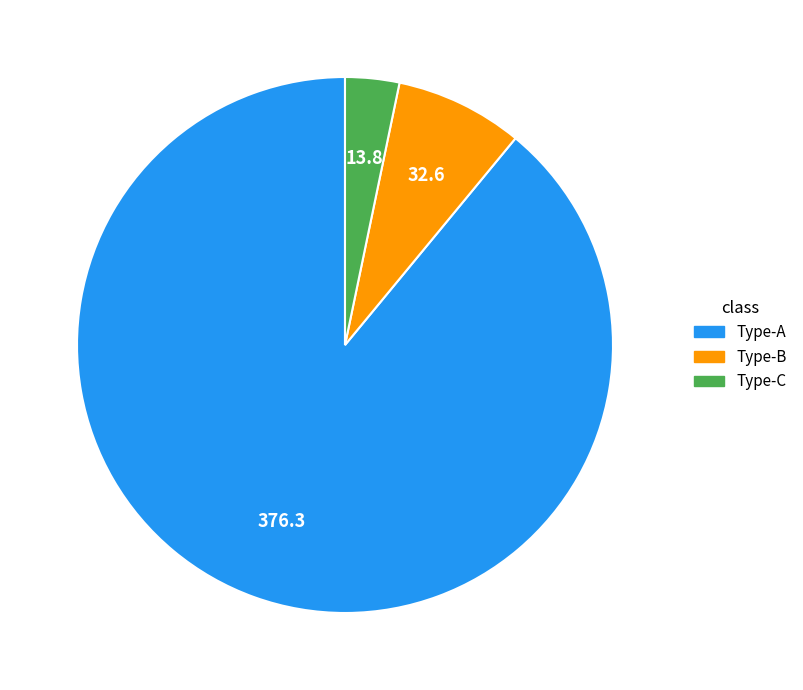

Is there any slice that represents more than half of the pie?

Yes